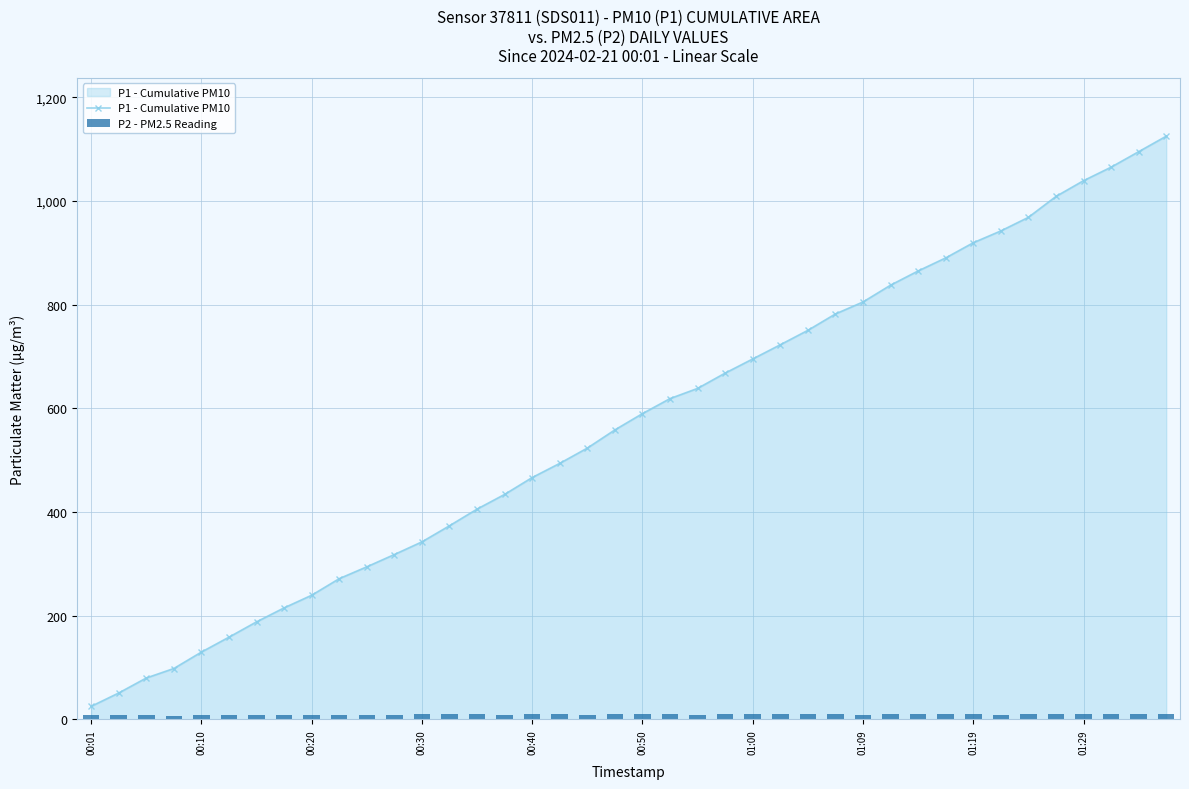

Rank the series by their average value, from highest to lowest.

P1 - Cumulative PM10, P2 - PM2.5 Reading